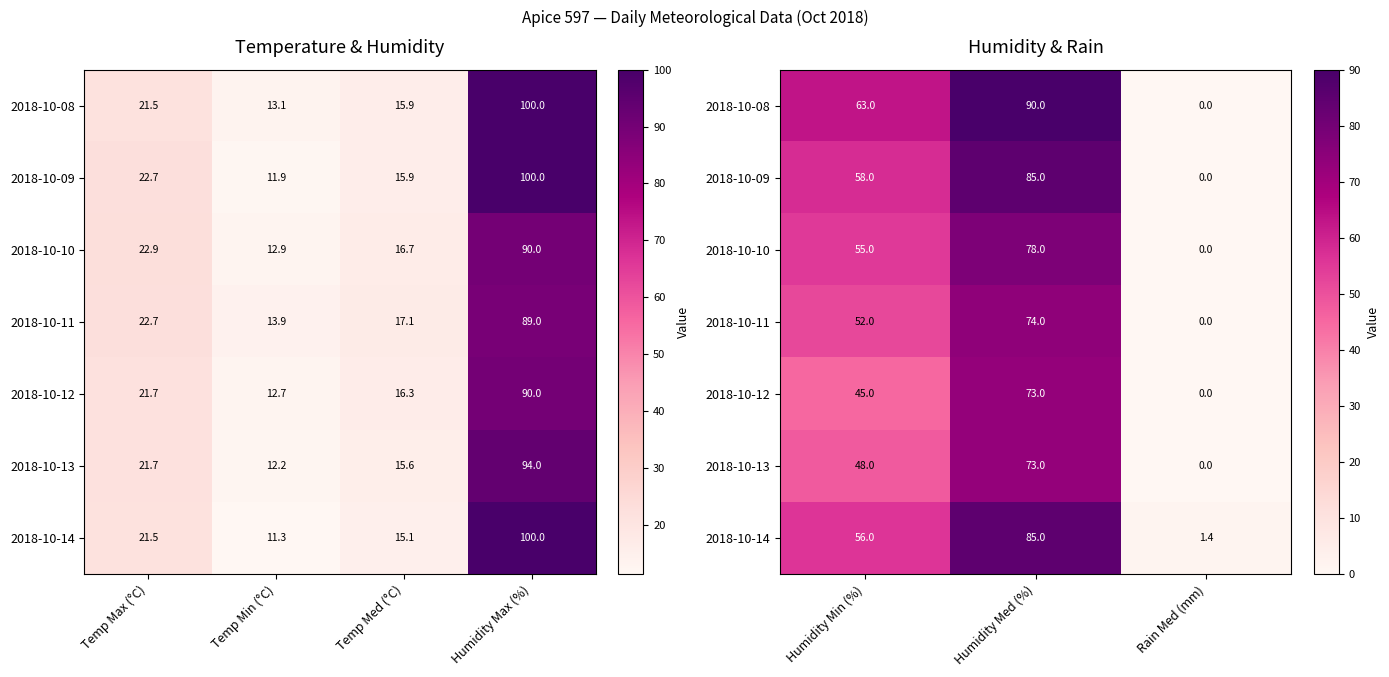

What is the maximum value for 2018-10-08?

90.0